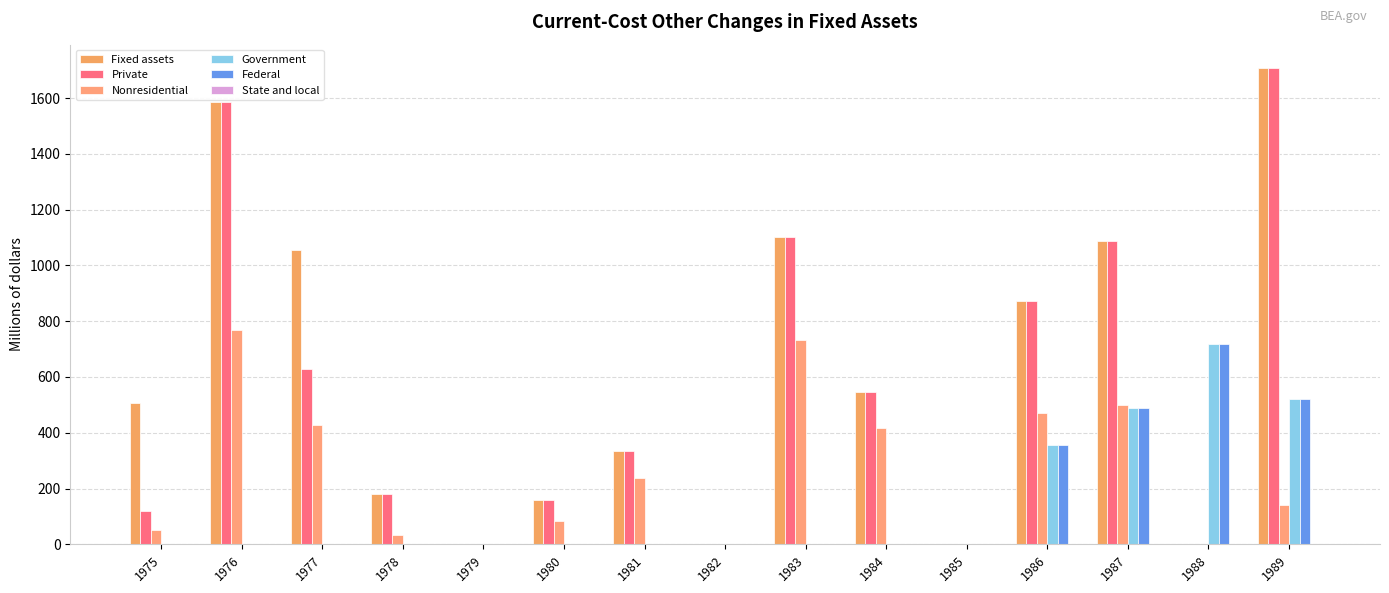

How many data points does each series have?

15